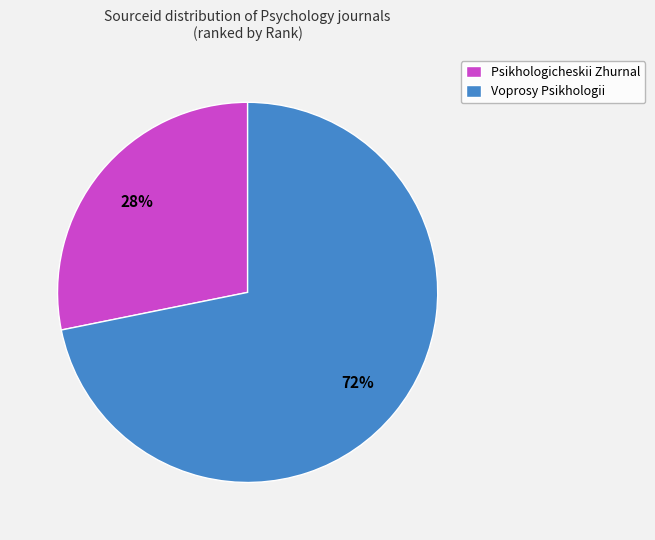

Between Psikhologicheskii Zhurnal and Voprosy Psikhologii, which is larger?

Voprosy Psikhologii